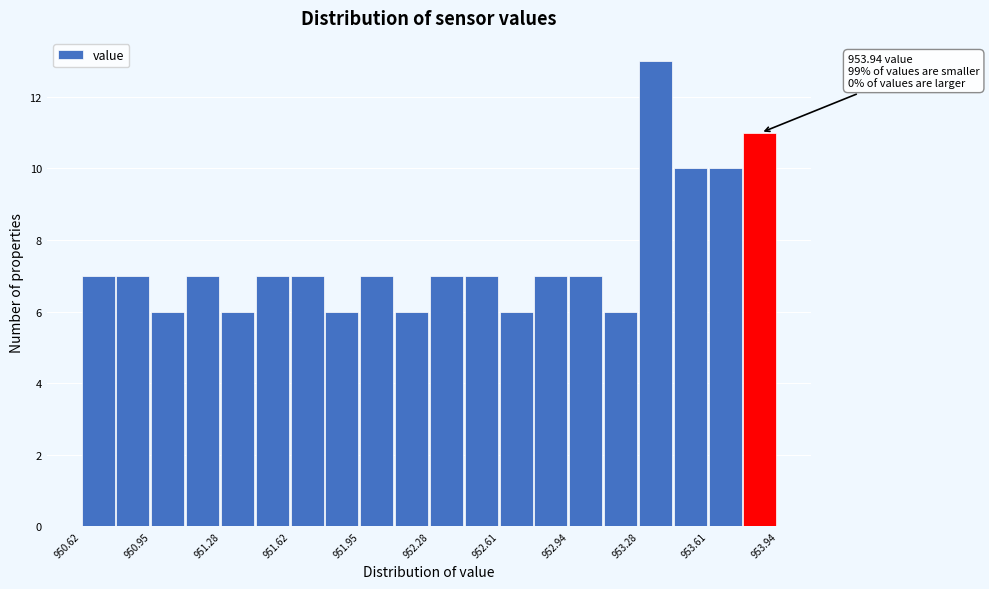

Read against the x-axis, roughly where is the centre of the tallest bar?

953.35